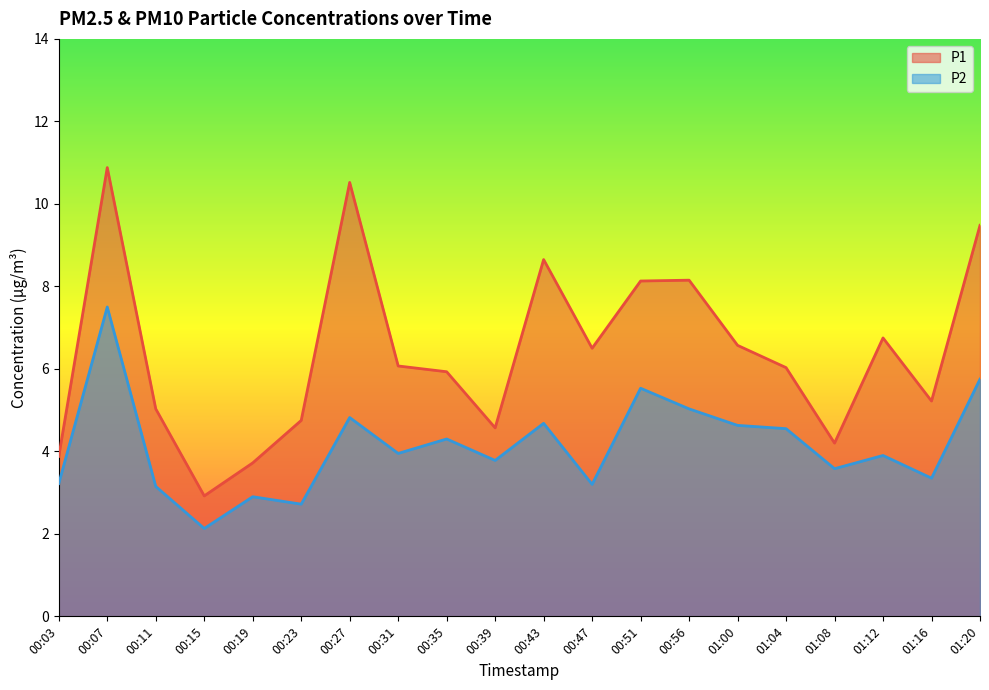

Which category has the lowest value across all series?

00:15